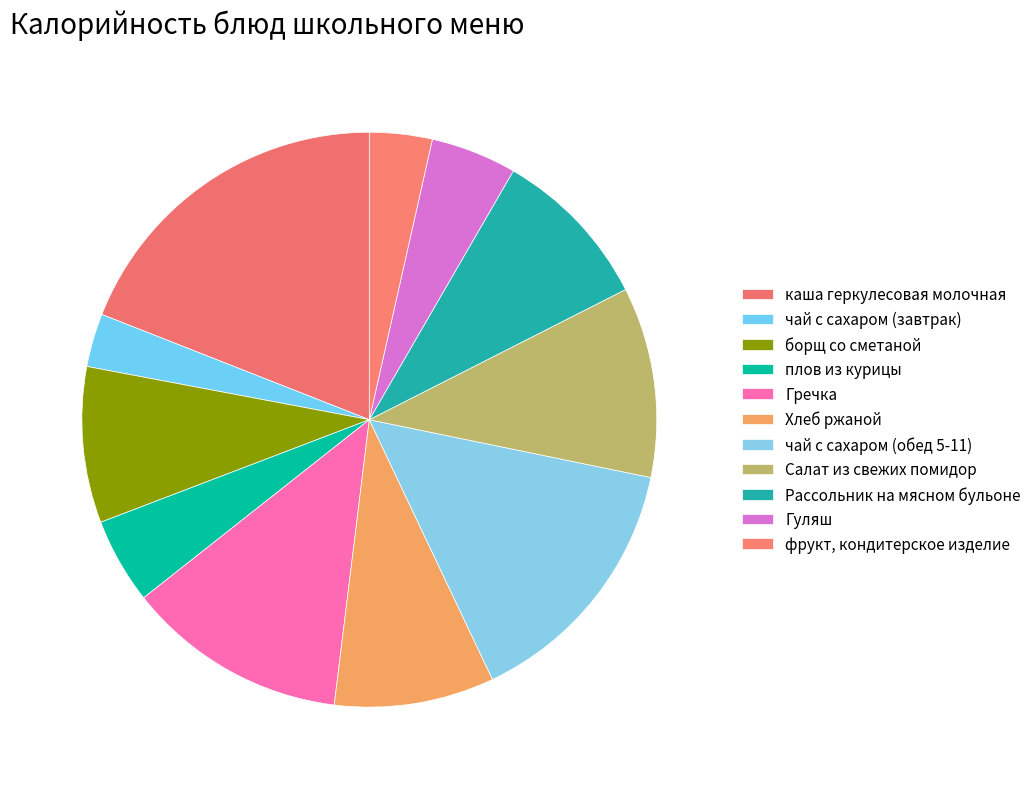

What is the largest slice in the pie chart?

каша геркулесовая молочная